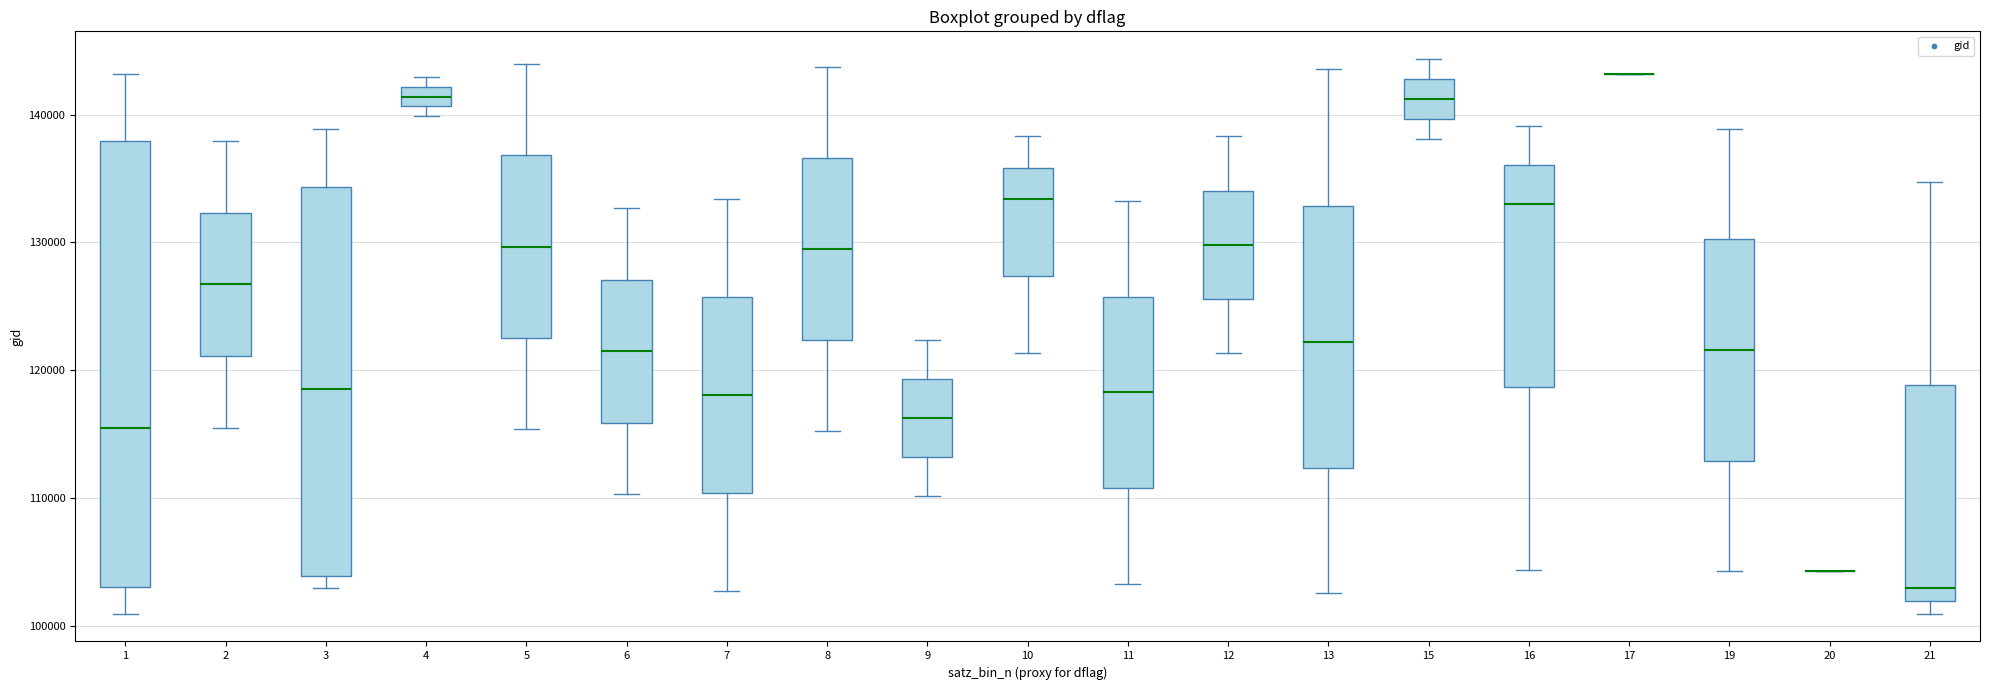

Reading left to right, transcribe this box plot: for each box, give where its median line is, the range the box spans, and where its two whiskers end, as read against the y-axis. The values are not printed on the chart, so give them approximately, as read against the axis.

1: median 116000, box 103000 to 138000, whiskers 101000 to 143000
2: median 127000, box 121000 to 132000, whiskers 116000 to 138000
3: median 119000, box 104000 to 134000, whiskers 103000 to 139000
4: median 141000 (inside the box), box 141000 to 142000, whiskers 140000 to 143000
5: median 130000, box 123000 to 137000, whiskers 115000 to 144000
6: median 121000, box 116000 to 127000, whiskers 110000 to 133000
7: median 118000, box 110000 to 126000, whiskers 103000 to 133000
8: median 130000, box 122000 to 137000, whiskers 115000 to 144000
9: median 116000, box 113000 to 119000, whiskers 110000 to 122000
10: median 133000, box 127000 to 136000, whiskers 121000 to 138000
11: median 118000, box 111000 to 126000, whiskers 103000 to 133000
12: median 130000, box 126000 to 134000, whiskers 121000 to 138000
13: median 122000, box 112000 to 133000, whiskers 103000 to 144000
15: median 141000, box 140000 to 143000, whiskers 138000 to 144000
16: median 133000, box 119000 to 136000, whiskers 104000 to 139000
17: box collapsed to a line at 143000, whiskers 143000 to 143000
19: median 122000, box 113000 to 130000, whiskers 104000 to 139000
20: box collapsed to a line at 104000, whiskers 104000 to 104000
21: median 103000, box 102000 to 119000, whiskers 101000 to 135000